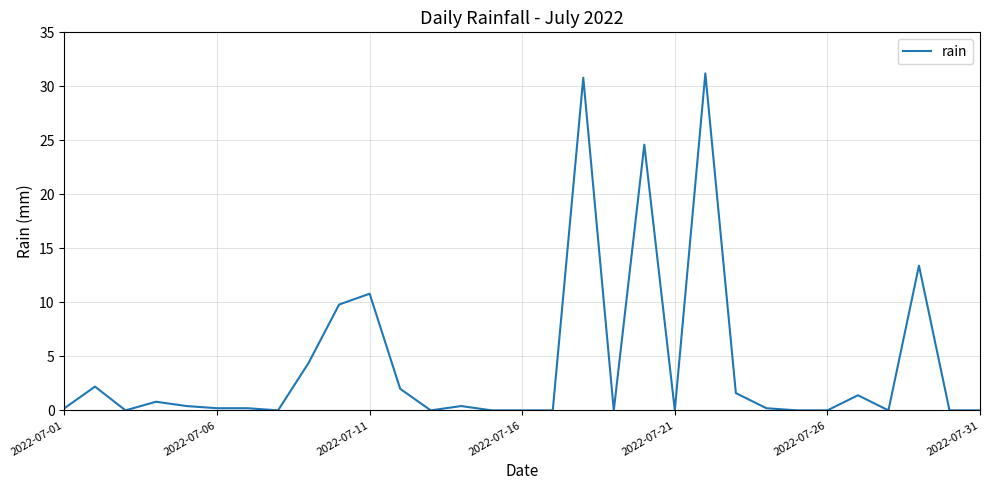

Does the chart have visible grid lines?

Yes